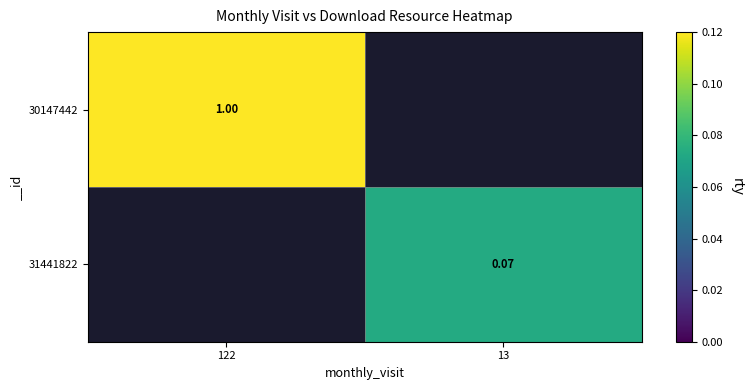

The value of 31441822 at 13 is 0.0. True or false?

False